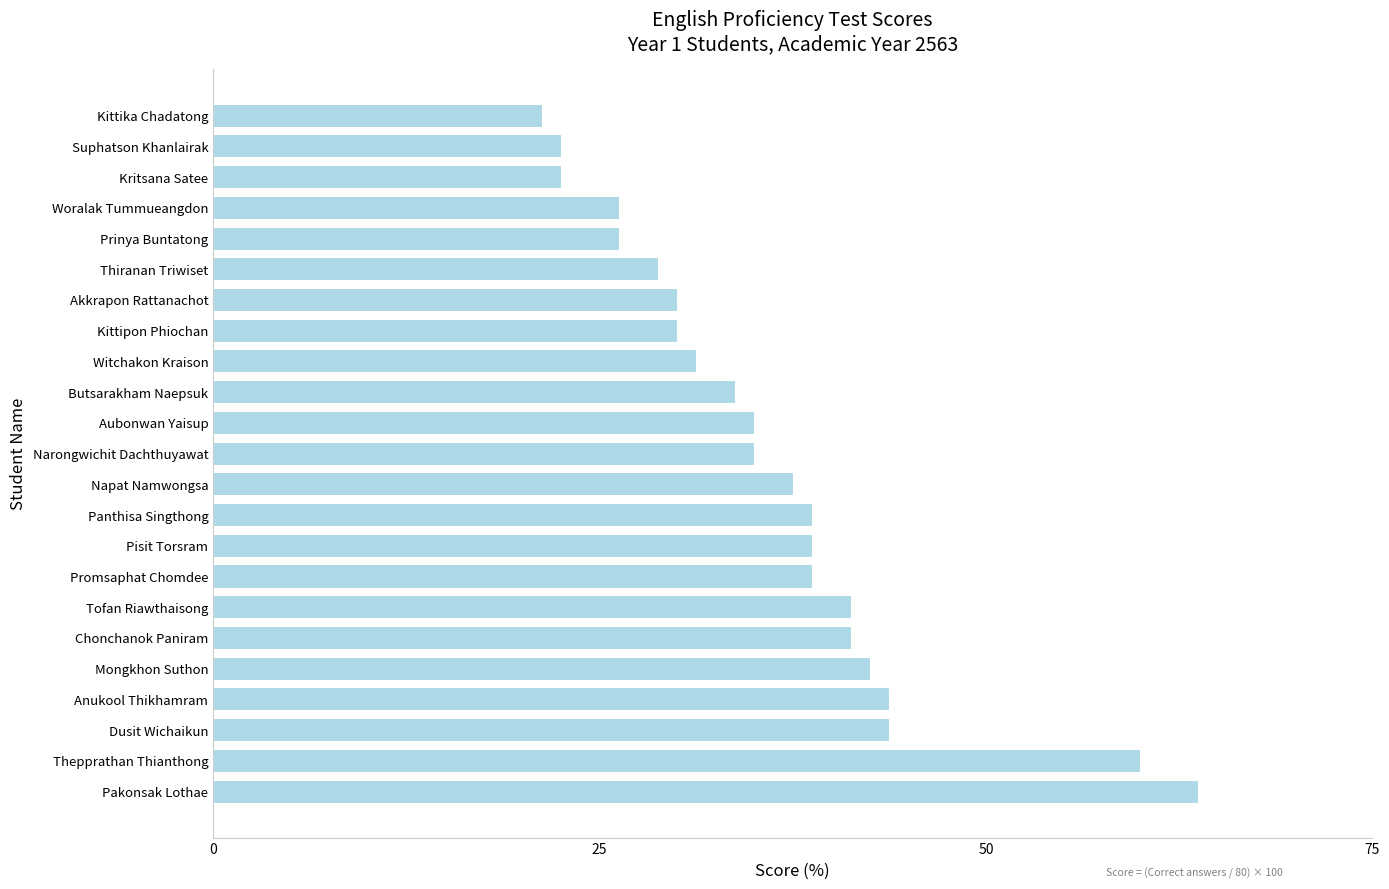

At which category does the chart reach its peak across all series?

Pakonsak Lothae